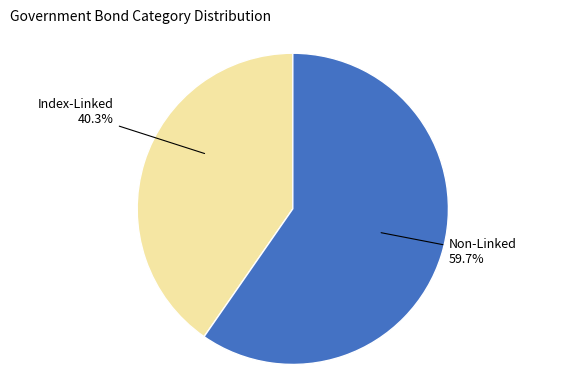

Does any single category account for the majority?

Yes